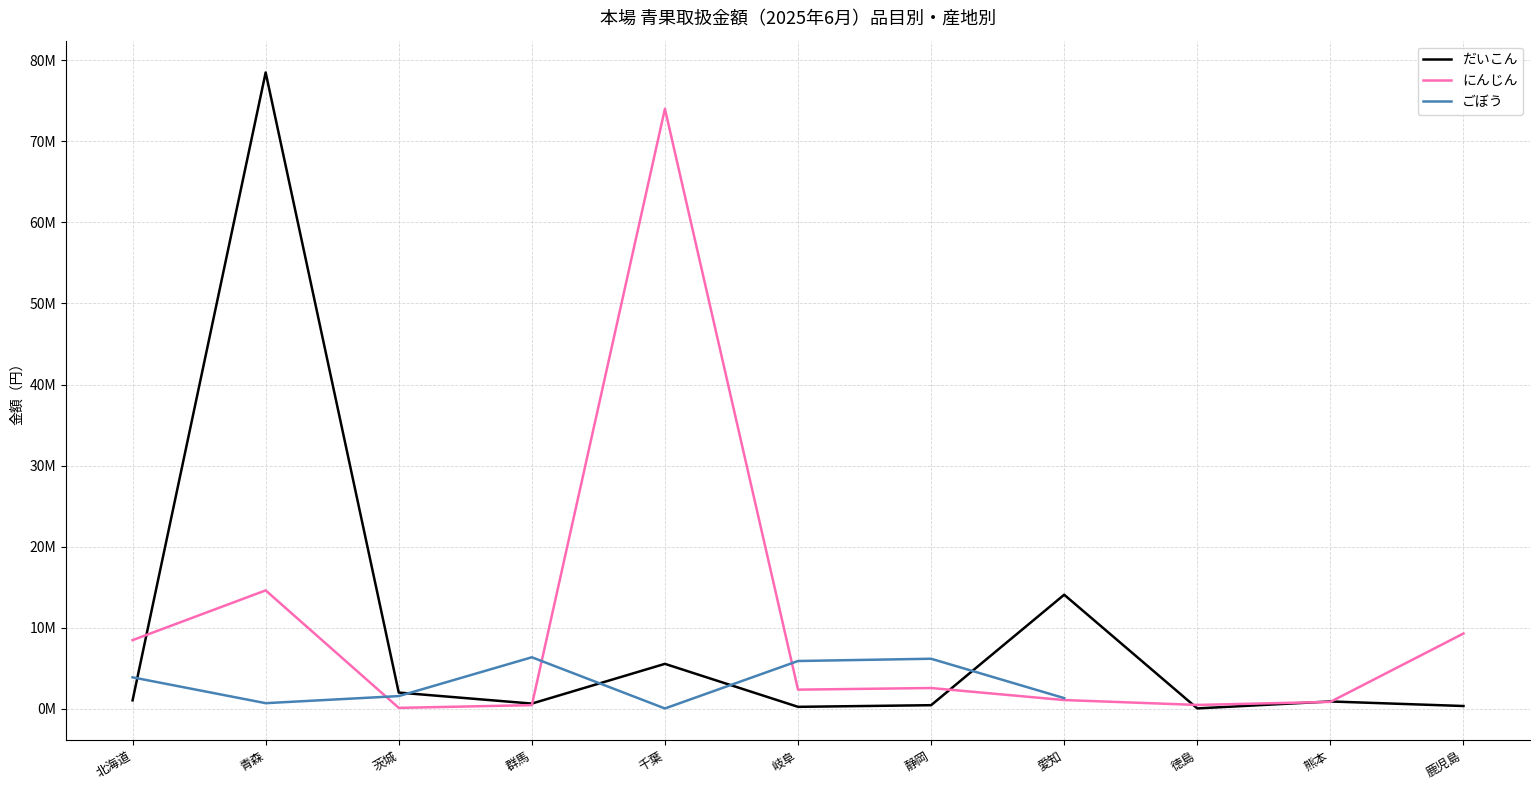

What is the value of the にんじん point at the 1st from the left?

8470472.0